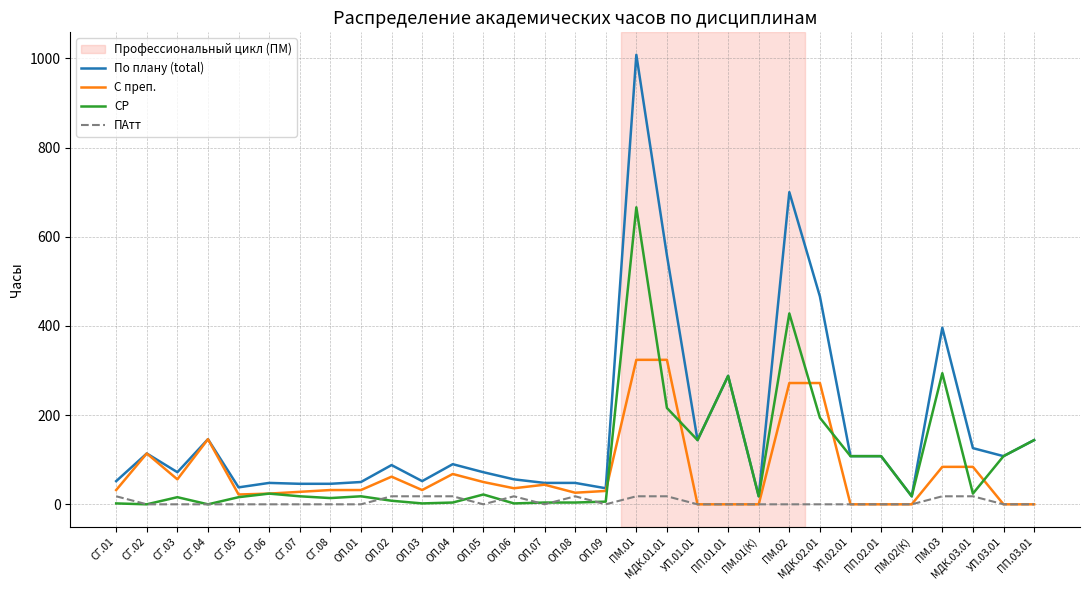

Where is С преп. nearest to the value 162?

СГ.04